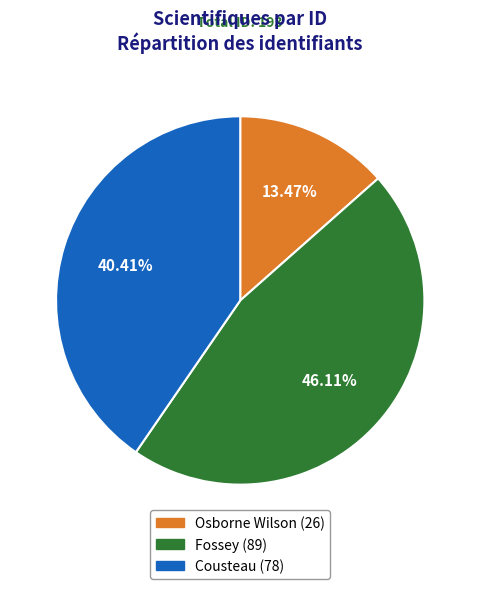

How many segments does this pie chart have?

3